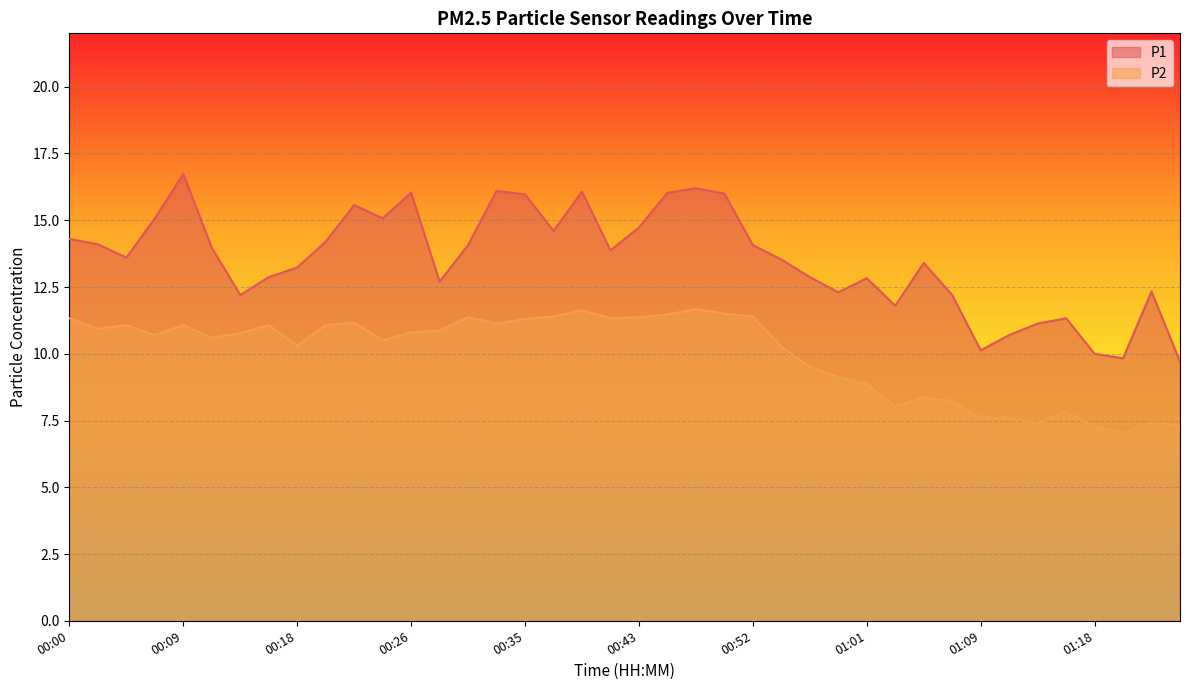

What is the maximum value for P1?

16.7